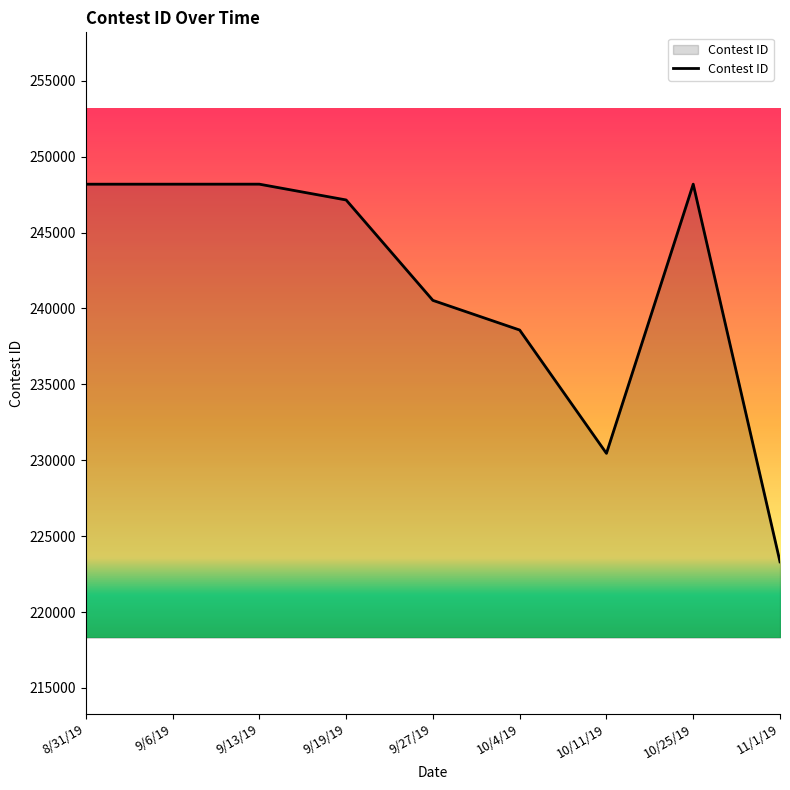

What is the smallest value displayed?

223308